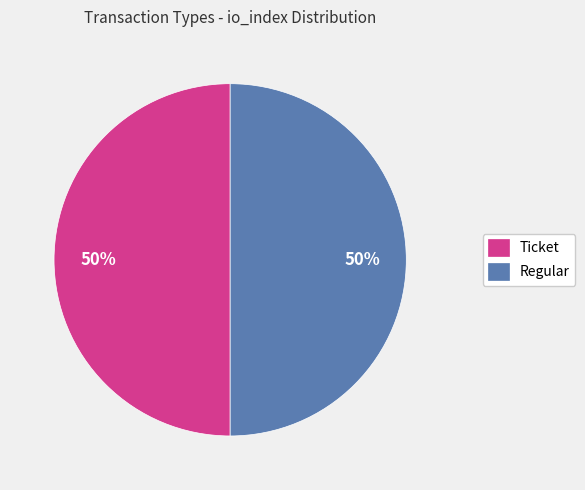

True or false: Regular accounts for 87% of the total.

False